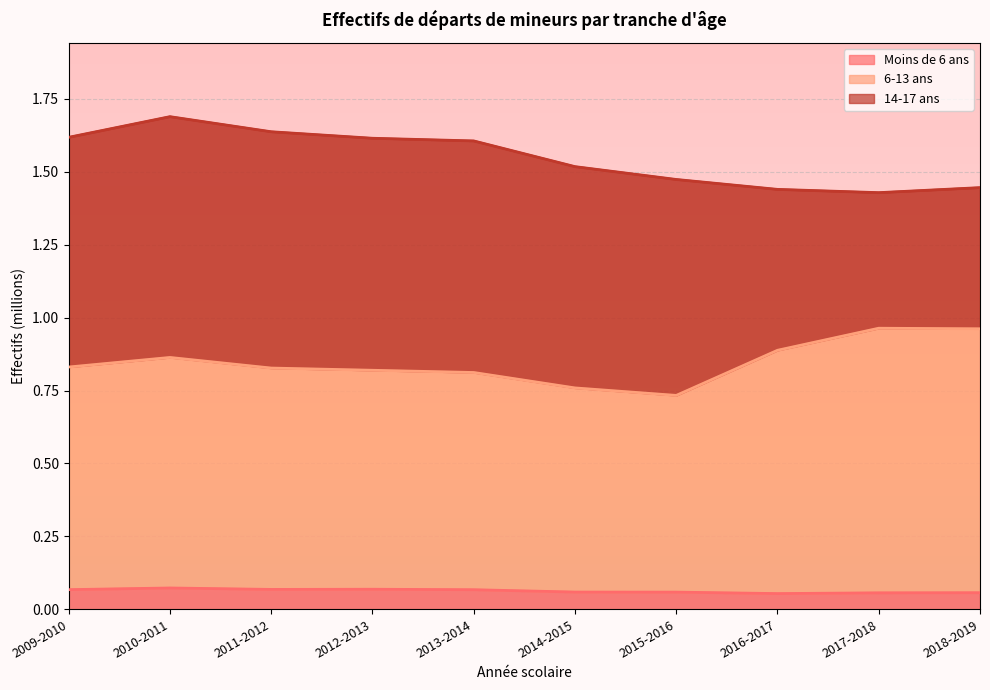

How many interior local valleys does the Moins de 6 ans series have?

2